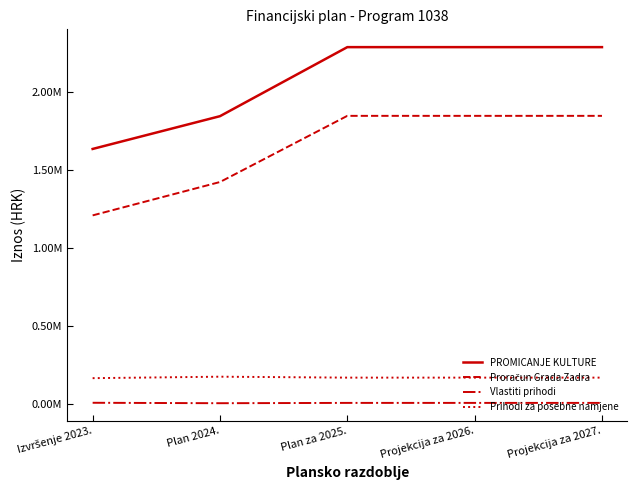

Does the chart display data point markers on the line(s)?

No